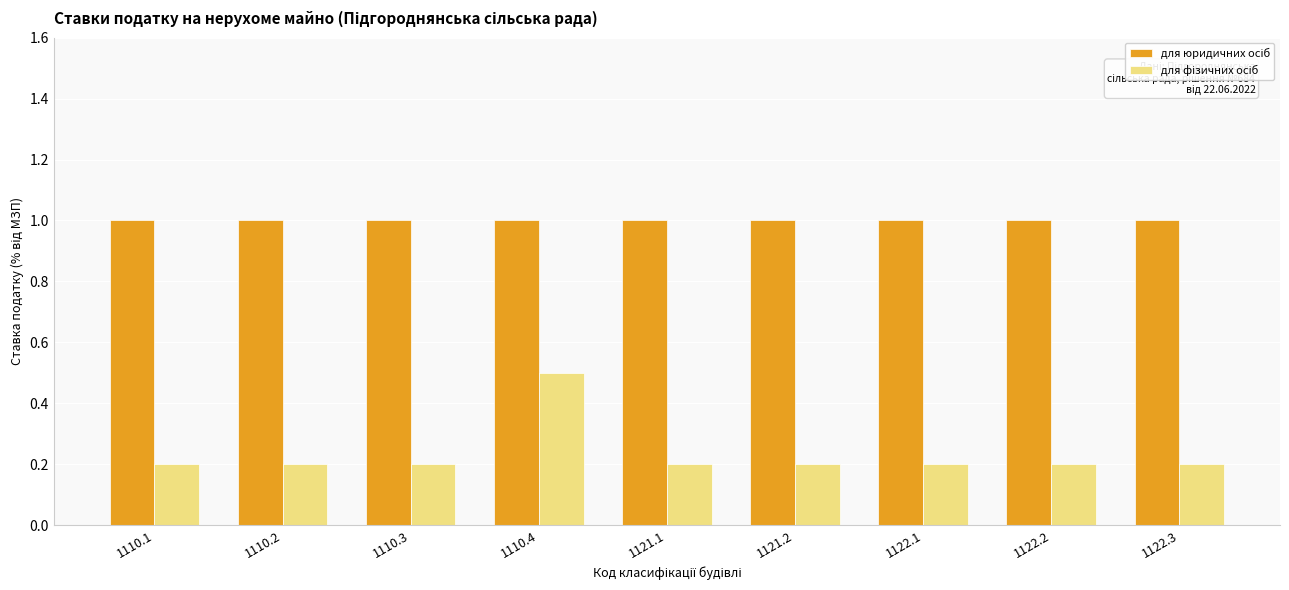

What is the maximum value shown in the chart?

1.0